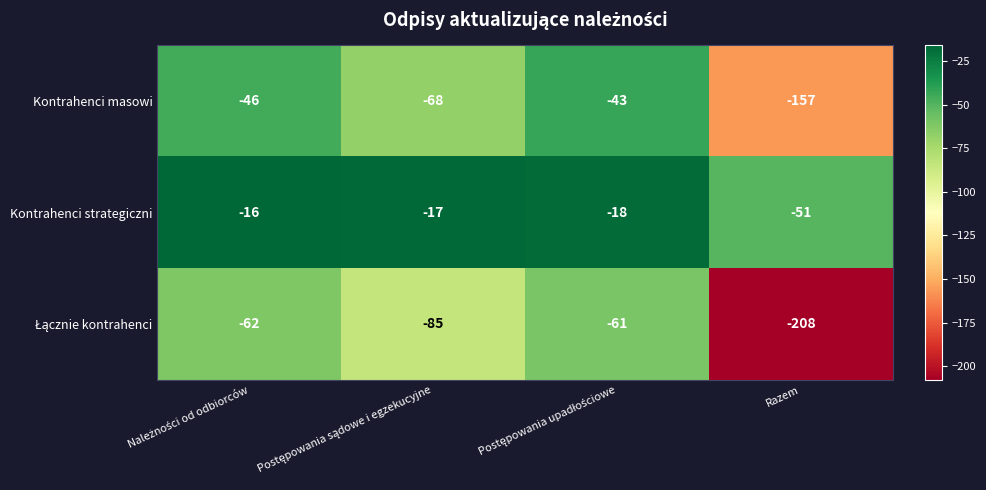

The value of Kontrahenci masowi at Razem is -73. True or false?

False